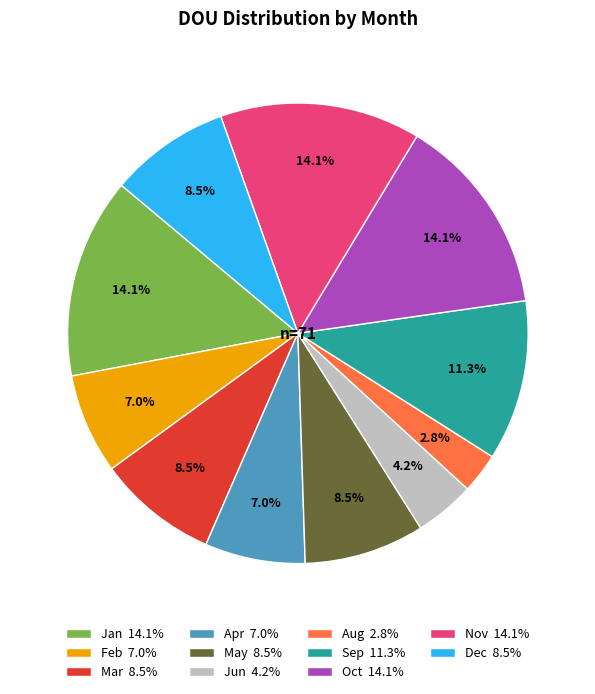

Do Nov 14.1% and Feb 7.0% together represent more than half of the pie?

No